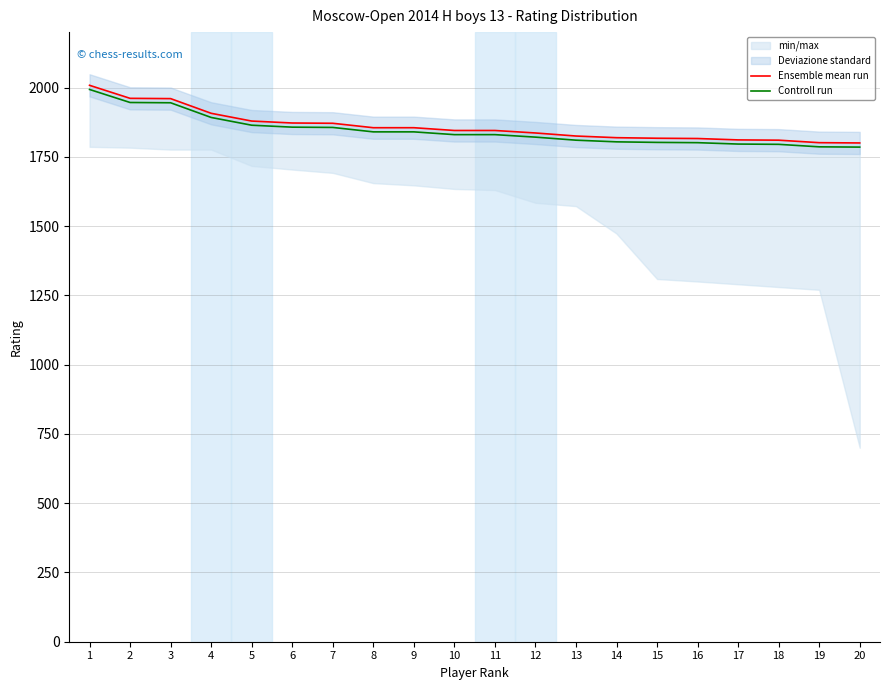

What is the spread (max minus min) of values at 7?

15